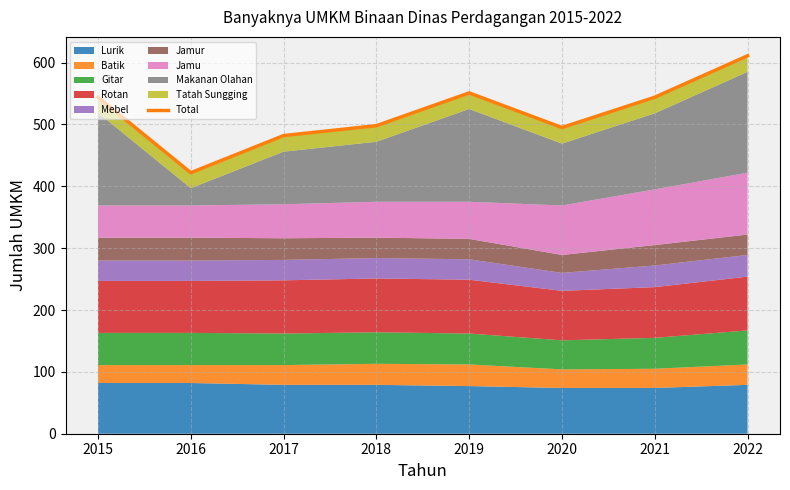

At which label does the data first exceed 544?

2019